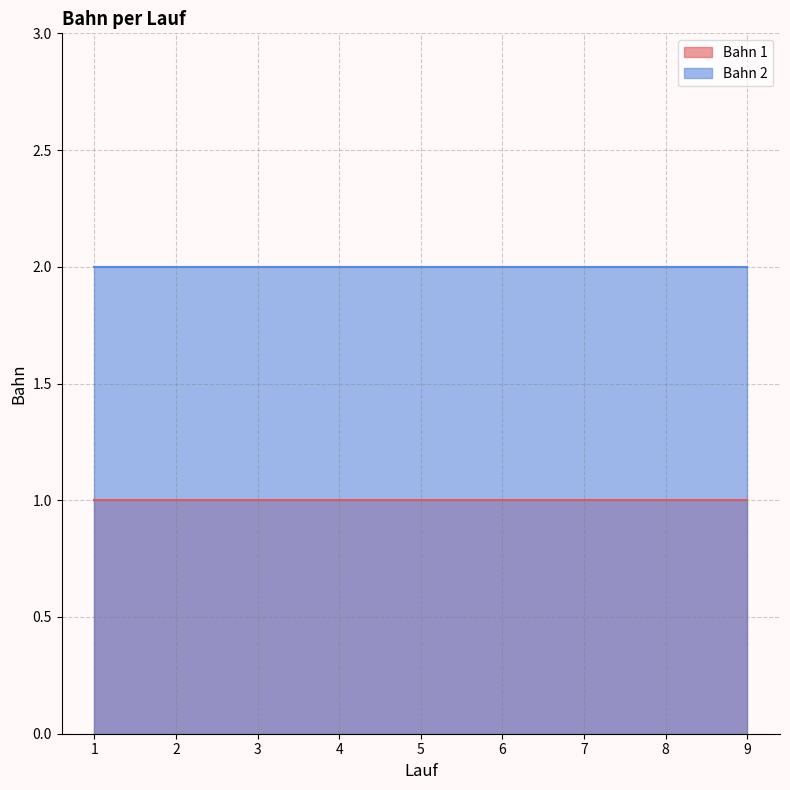

What is the maximum value for Bahn 2?

2